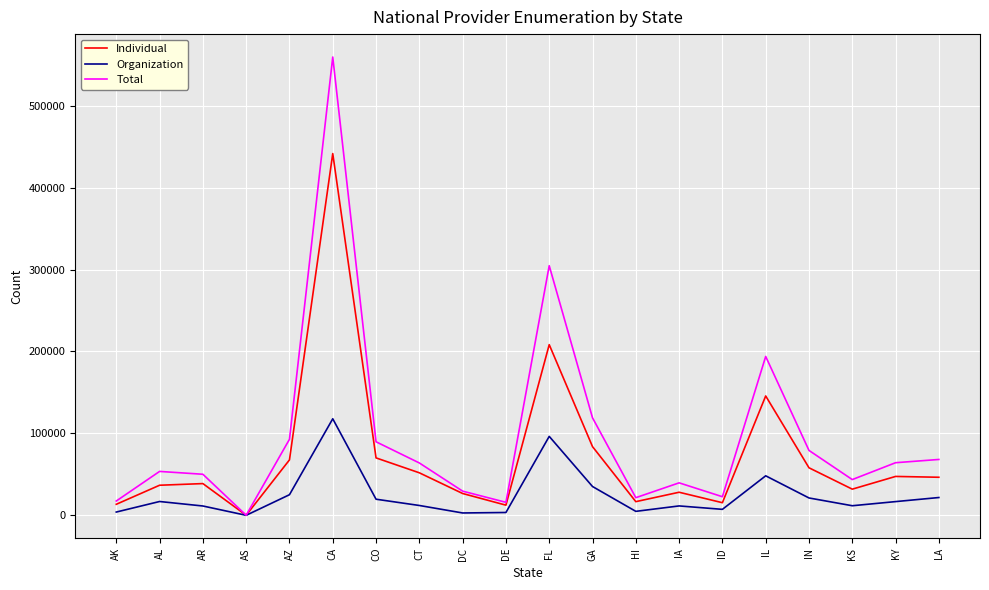

At which label is Organization closest to 58932?

IL